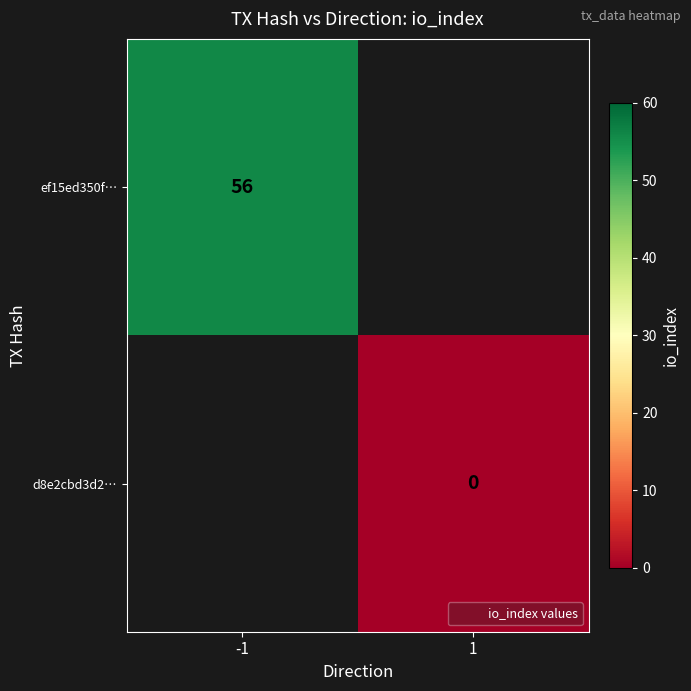

Which label corresponds to the smallest value in the chart?

1